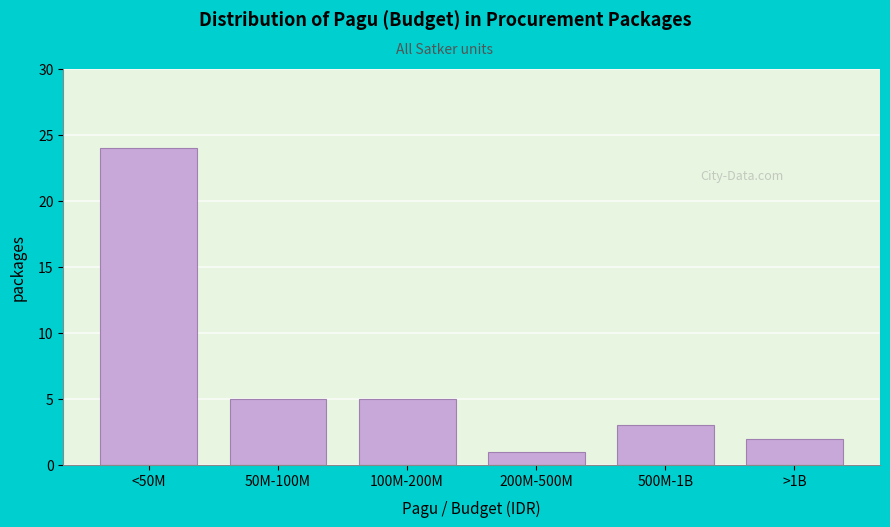

Reading left to right, list all the values displayed in this chart.

<50M=24	50M-100M=5	100M-200M=5	200M-500M=1	500M-1B=3	>1B=2